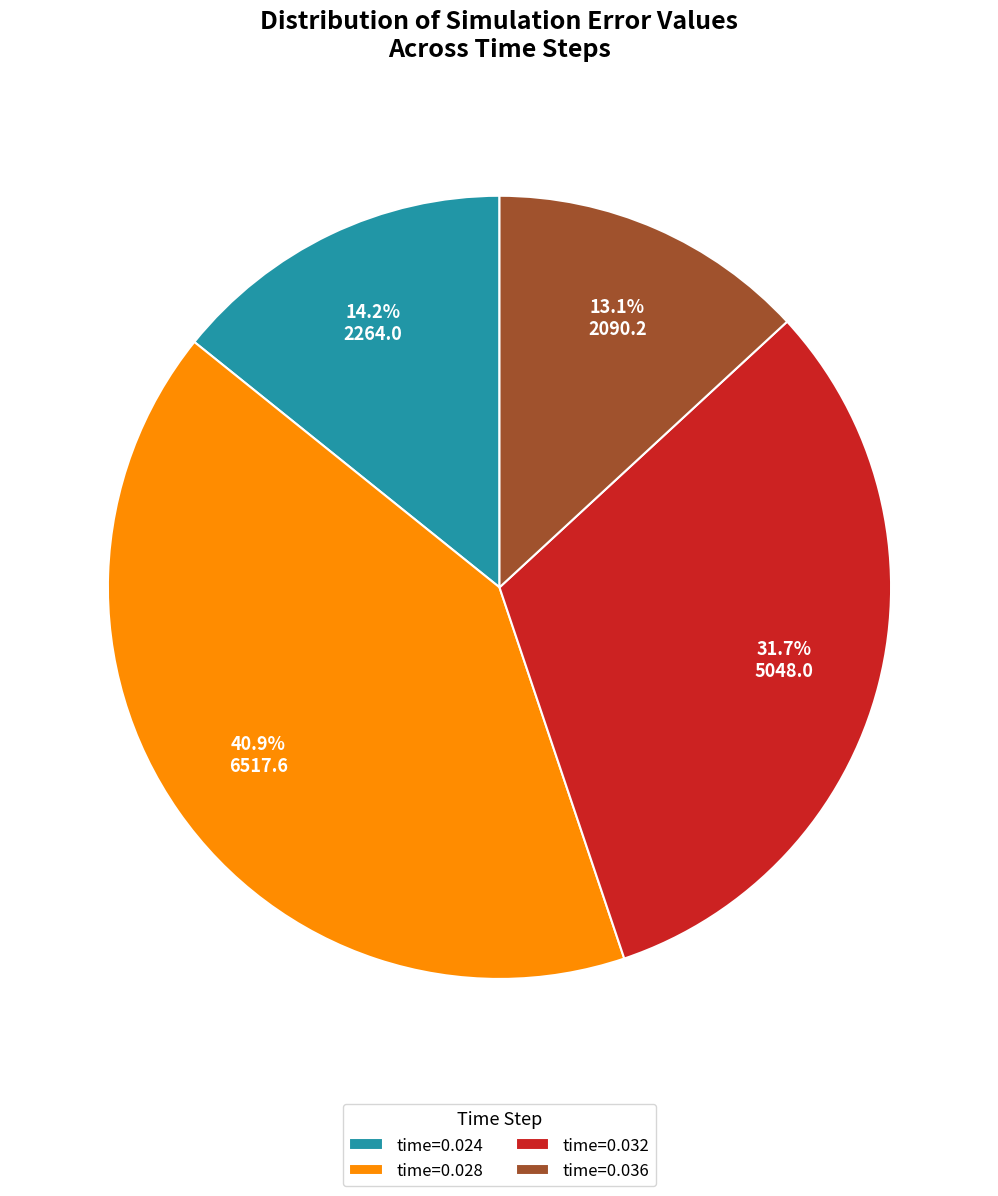

To the nearest percent, what is the average slice percentage?

25%